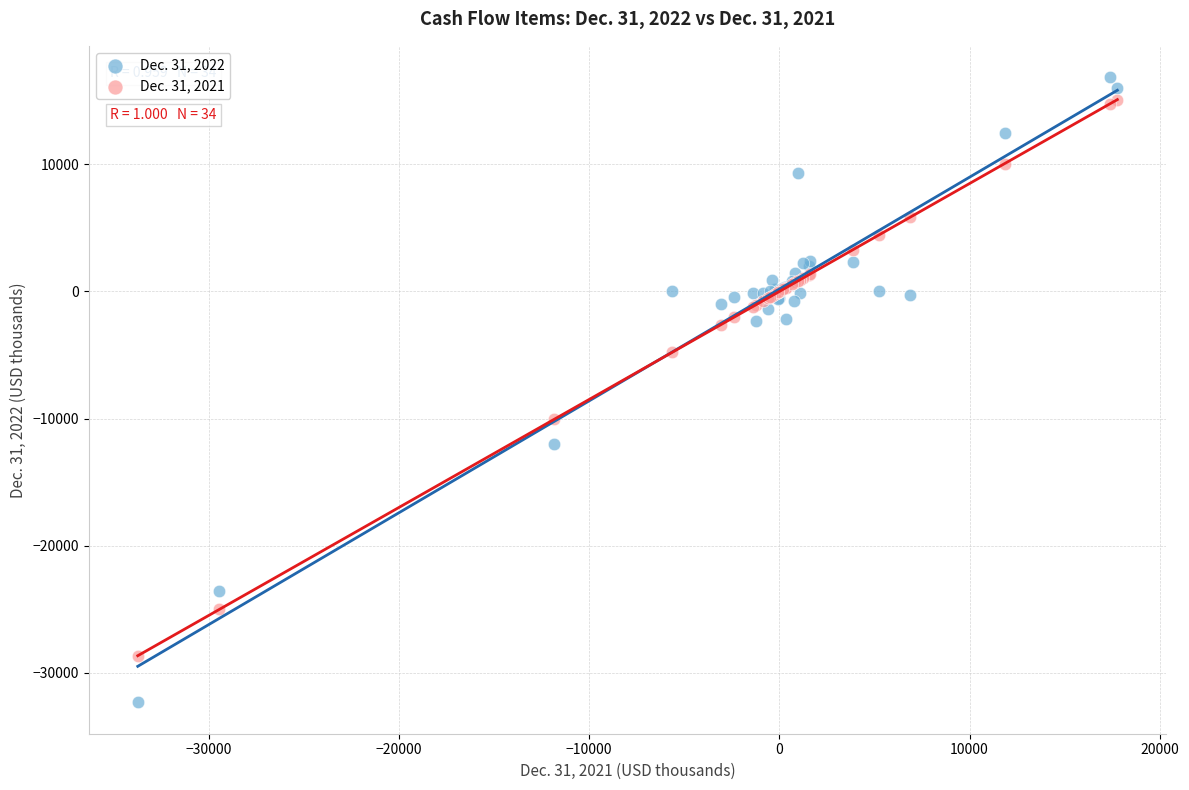

Which series has the largest Y range (max minus min)?

Dec. 31, 2022